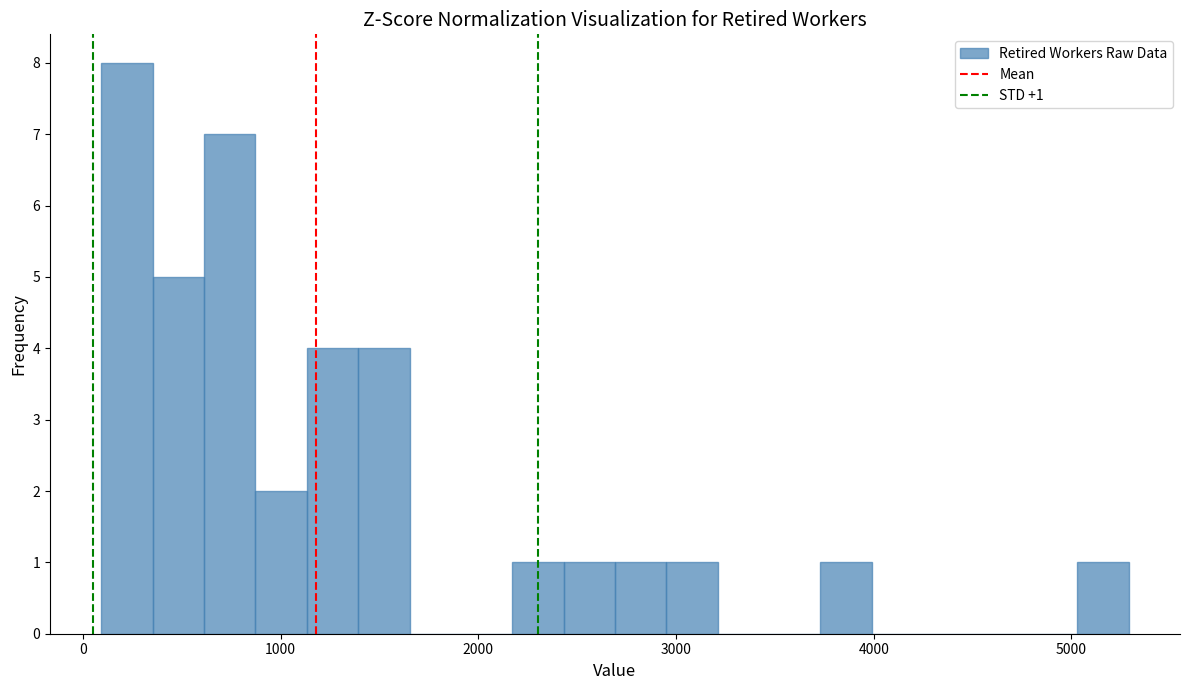

Read against the x-axis, roughly where is the centre of the tallest bar?

200